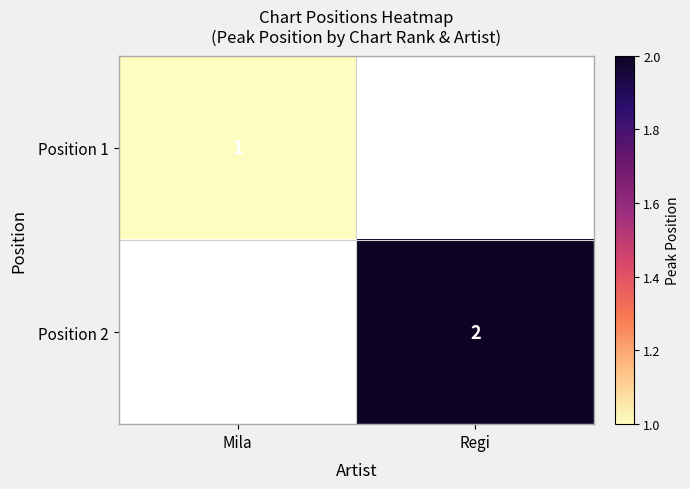

The Position 2 series shows 0.7 at Regi. True or false?

False